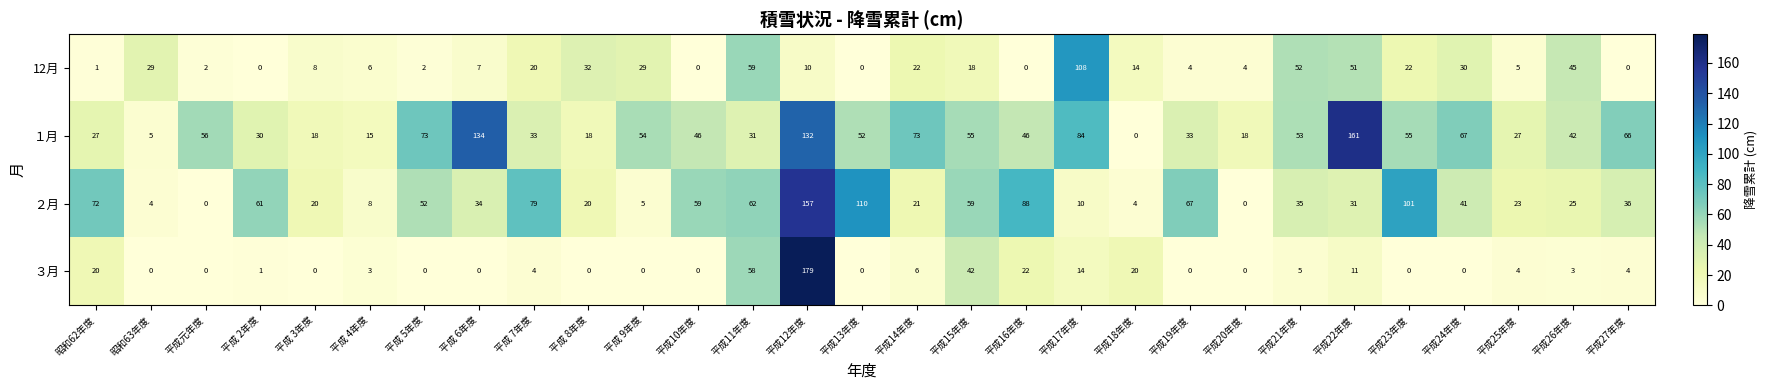

Which category has the highest value across all series?

平成12年度